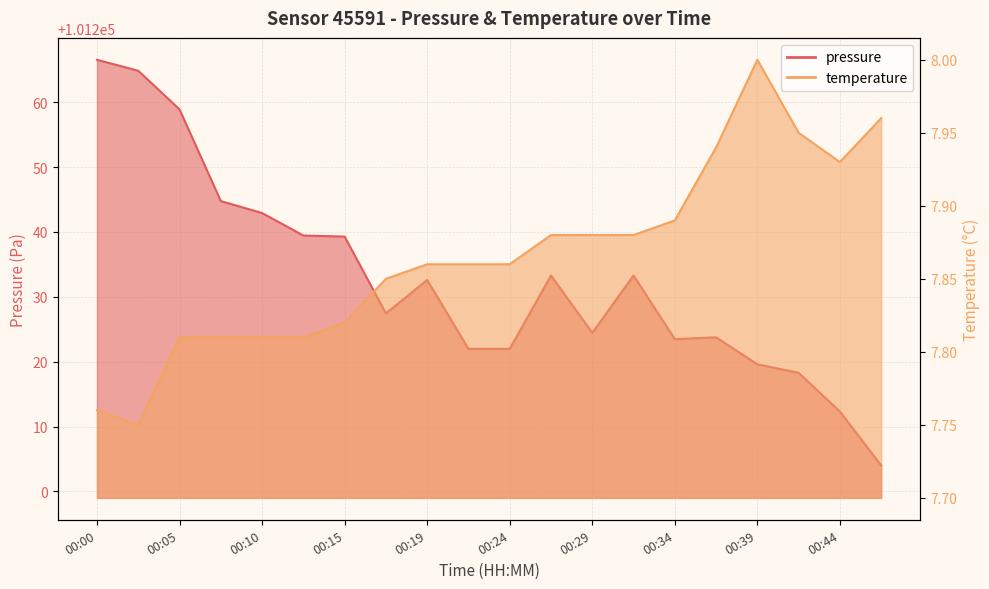

Which series has the largest range (max minus min)?

pressure